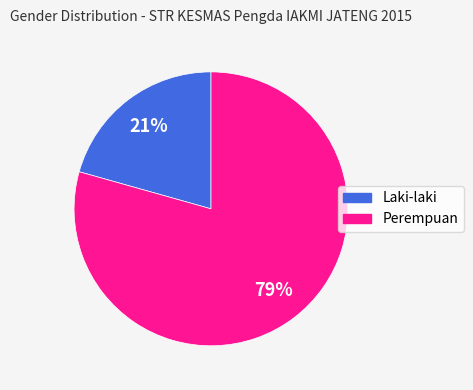

Count the number of slices in the pie.

2